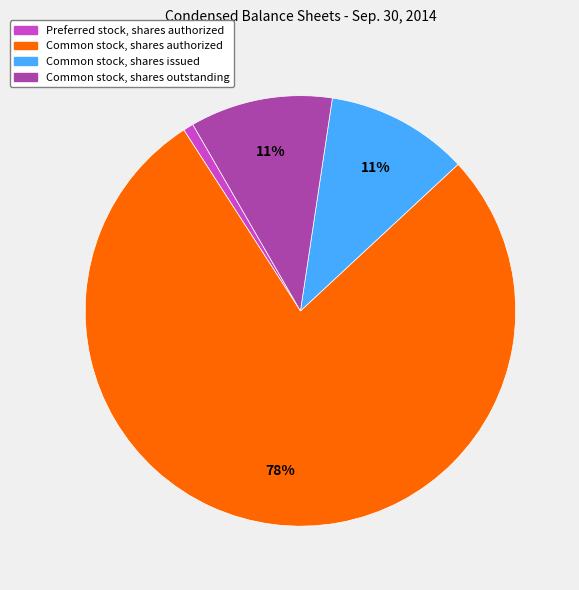

To the nearest percent, what is the average slice percentage?

25%